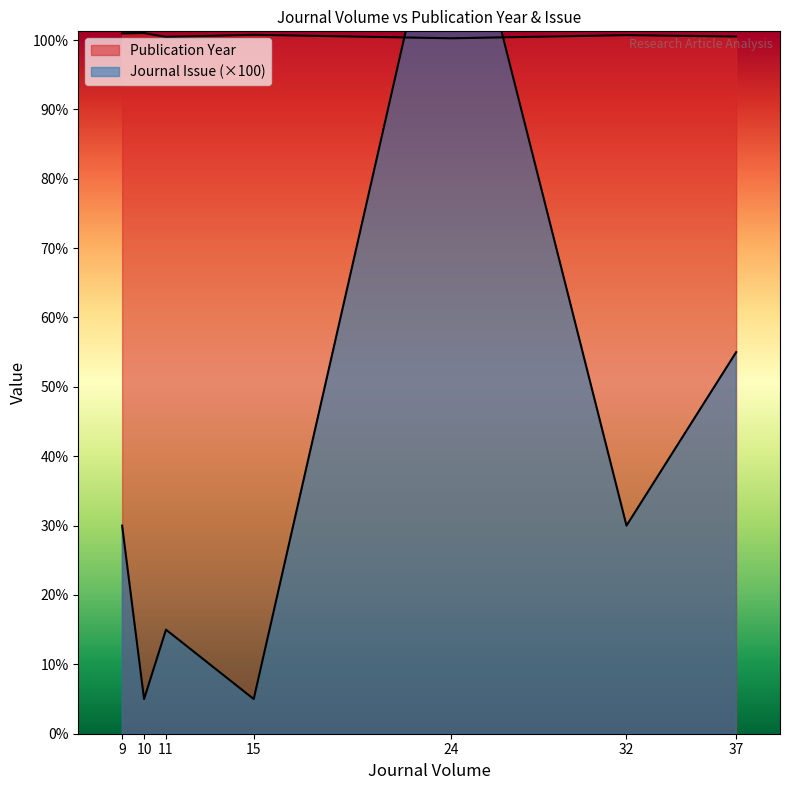

True or false: Journal Issue and Publication Year cross at least once.

False